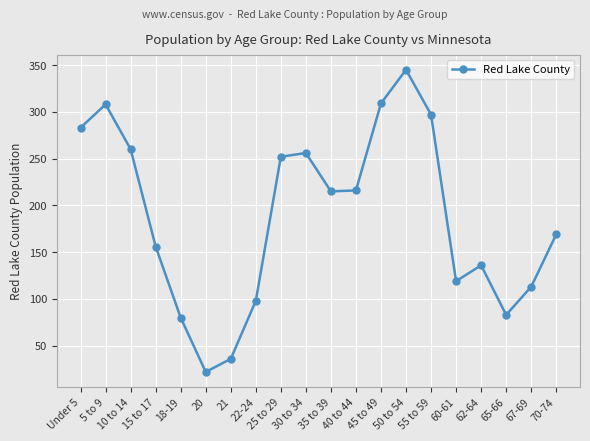

How many lines are shown in the chart?

1